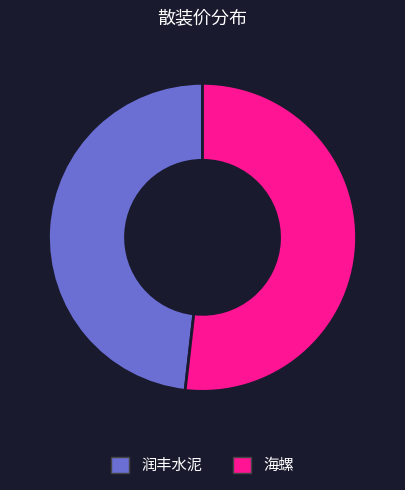

Which has a higher value, 海螺 or 润丰水泥?

海螺